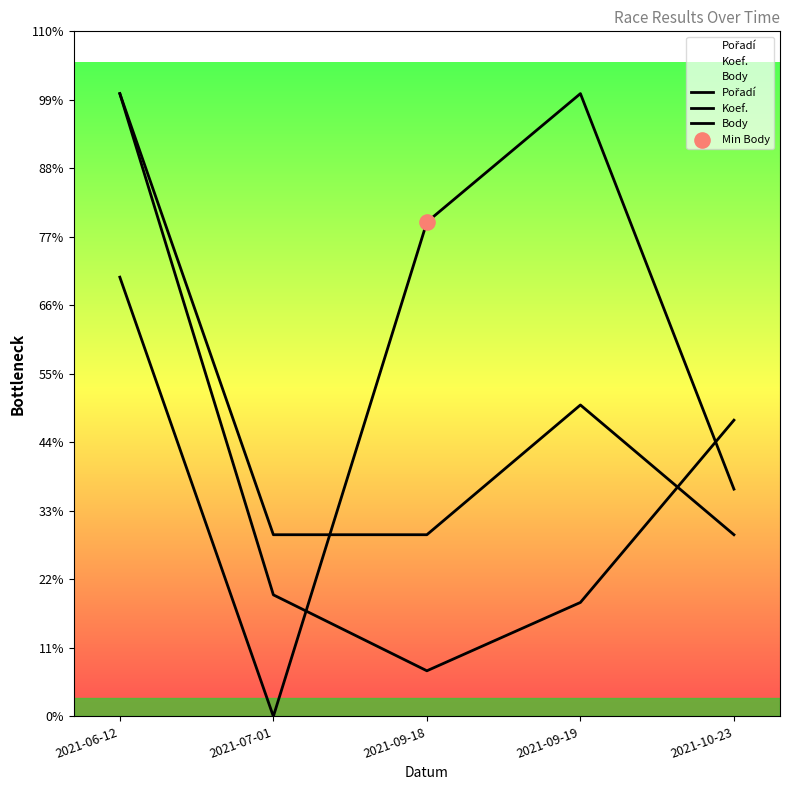

Which series has the largest Y range (max minus min)?

Body